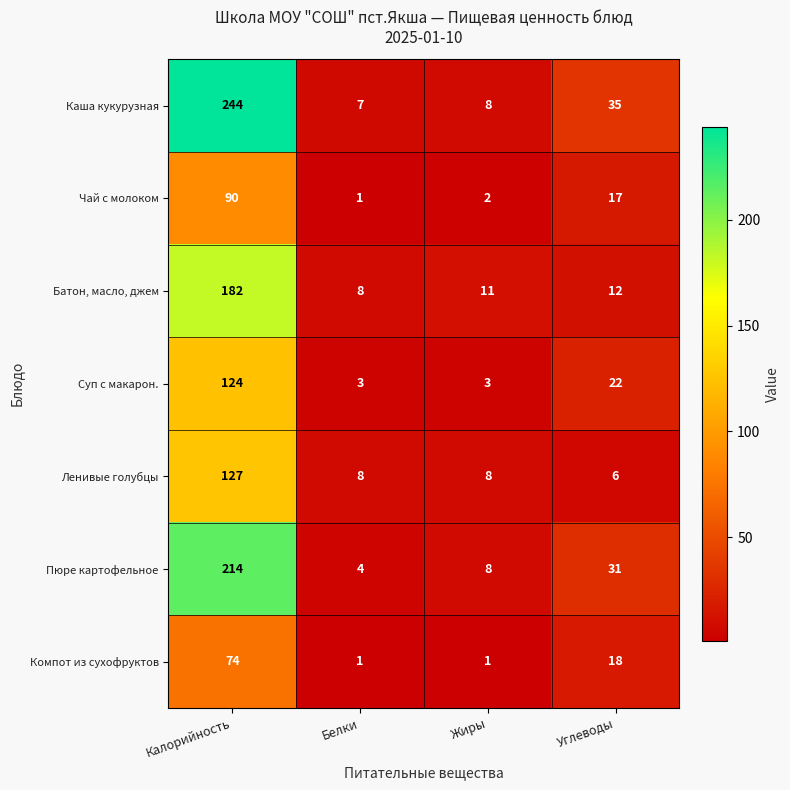

What is the lowest value of the Пюре картофельное series?

4